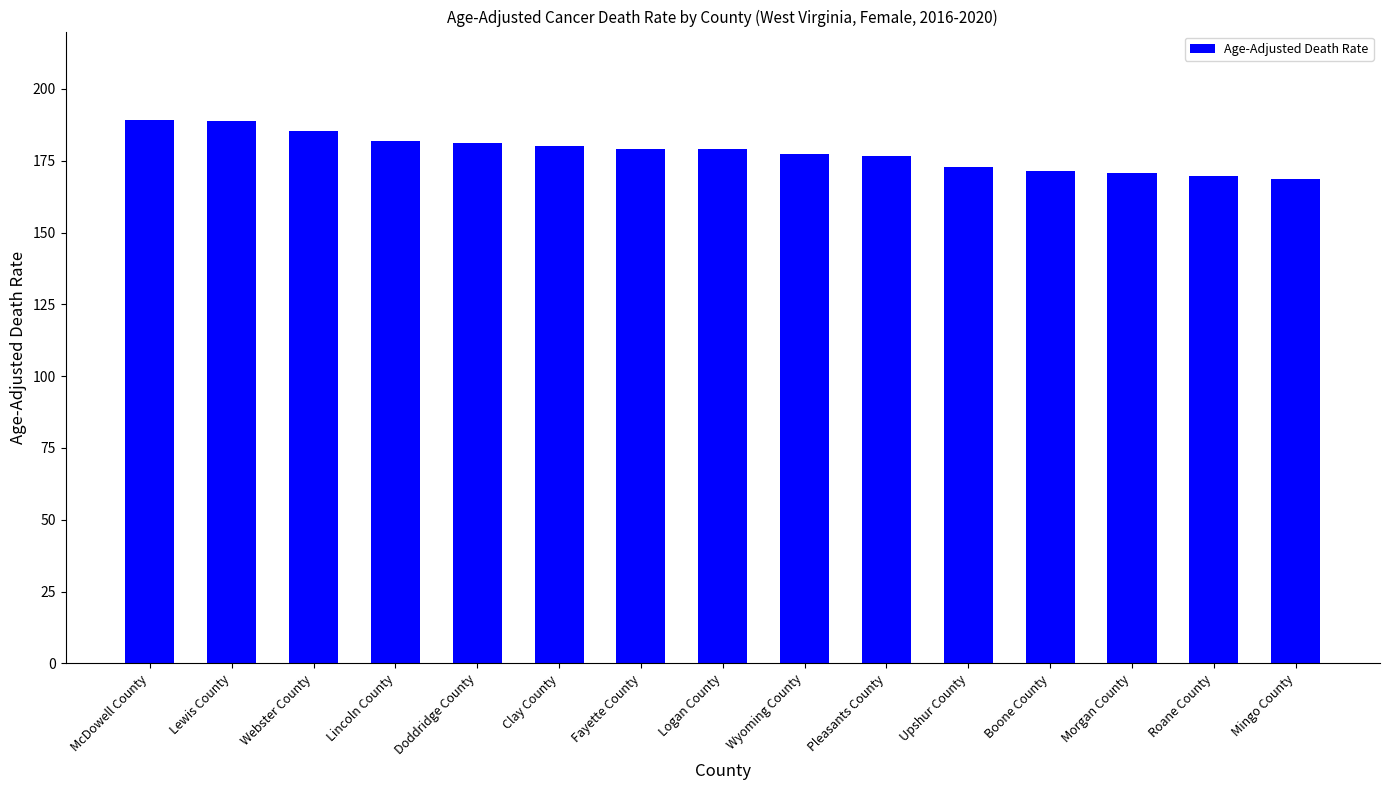

Approximately how many times larger is the value at Mingo County compared to Lincoln County?

0.9